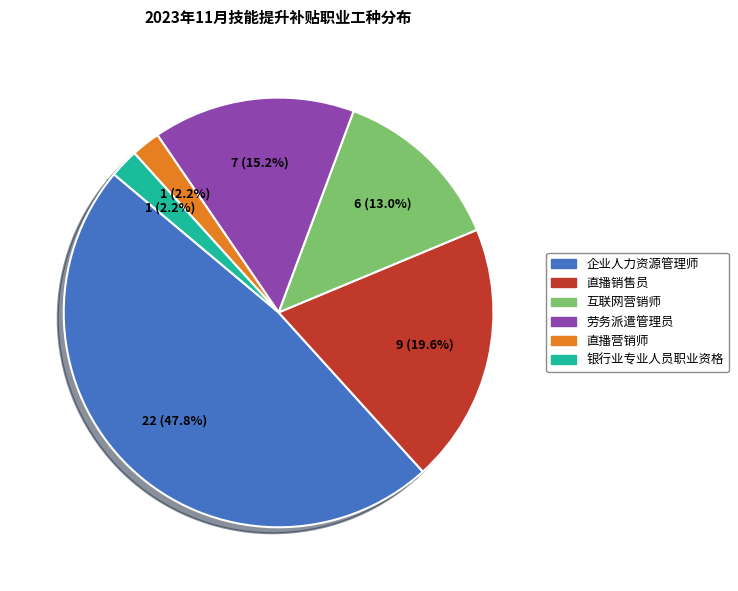

What percentage is the 直播营销师 slice, to the nearest percent?

2%